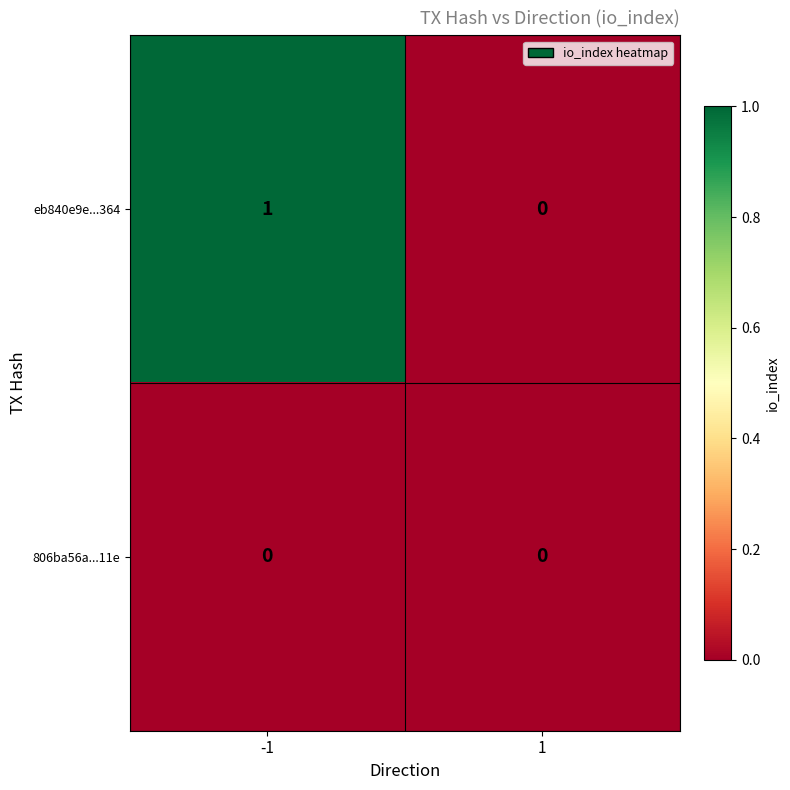

How many categories are shown in the chart?

2